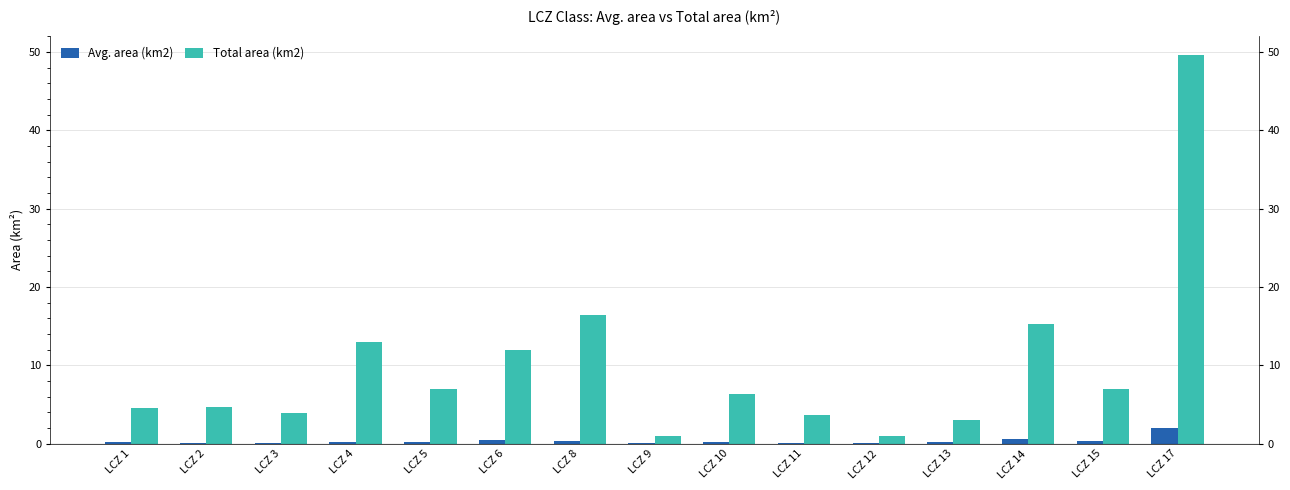

Is the value of Total area (km2) at LCZ 1 greater than the value of Avg. area (km2) at LCZ 1?

Yes